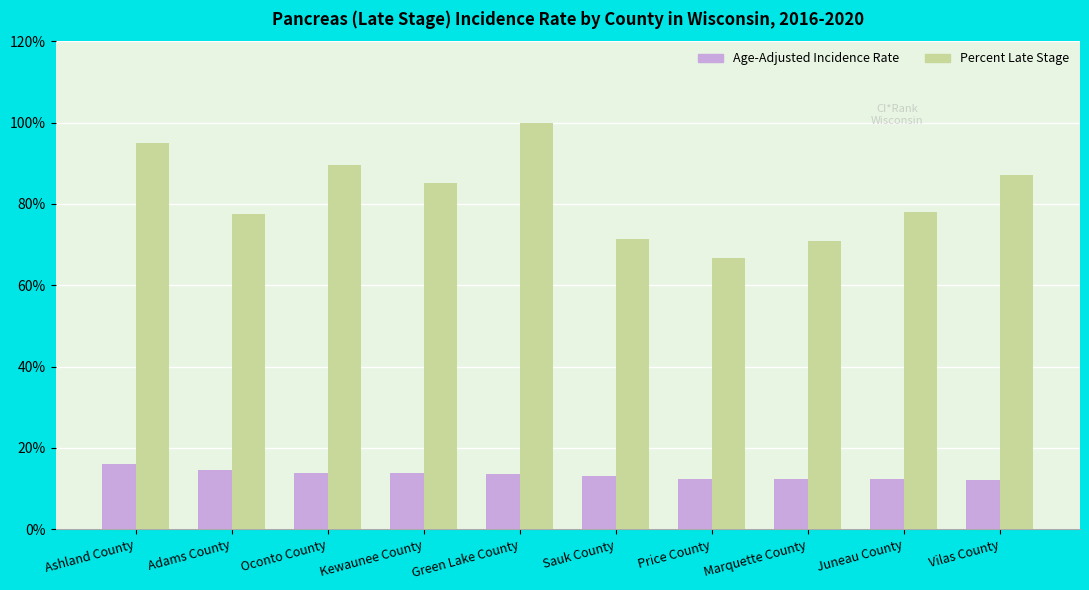

What is the spread (max minus min) of values at Oconto County?

75.7